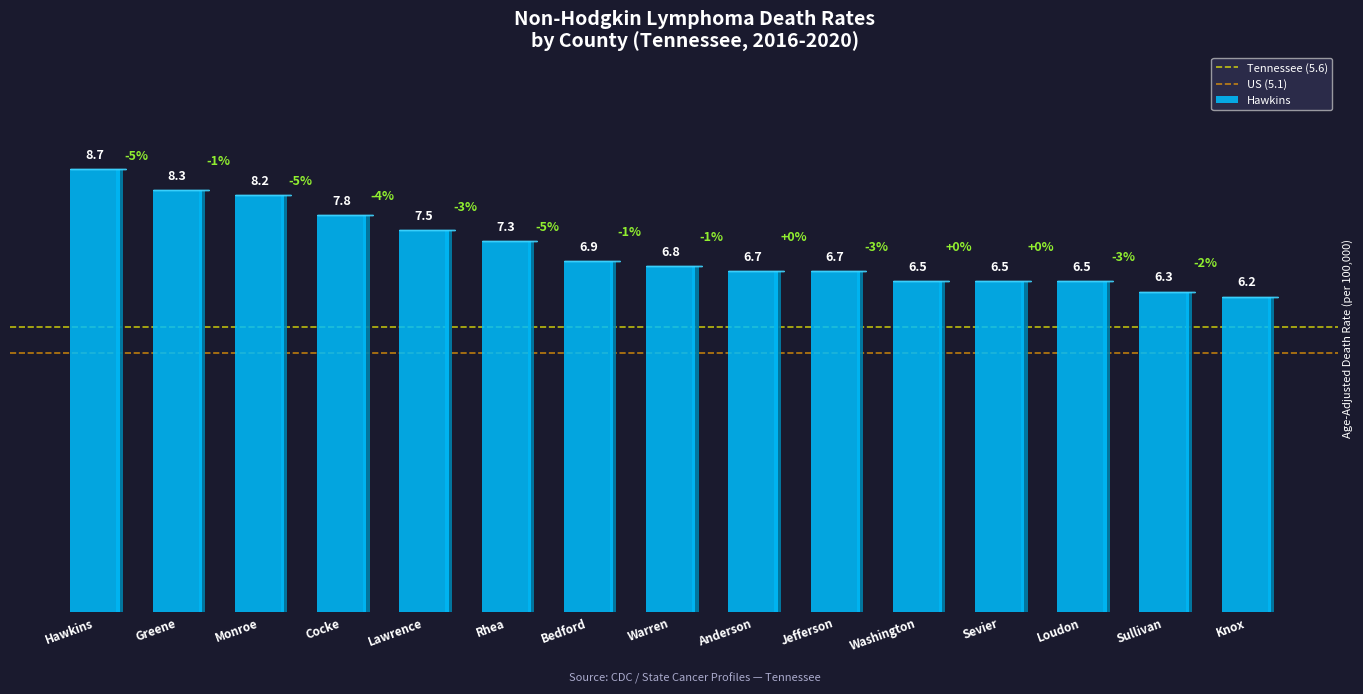

What is the smallest value displayed?

5.1